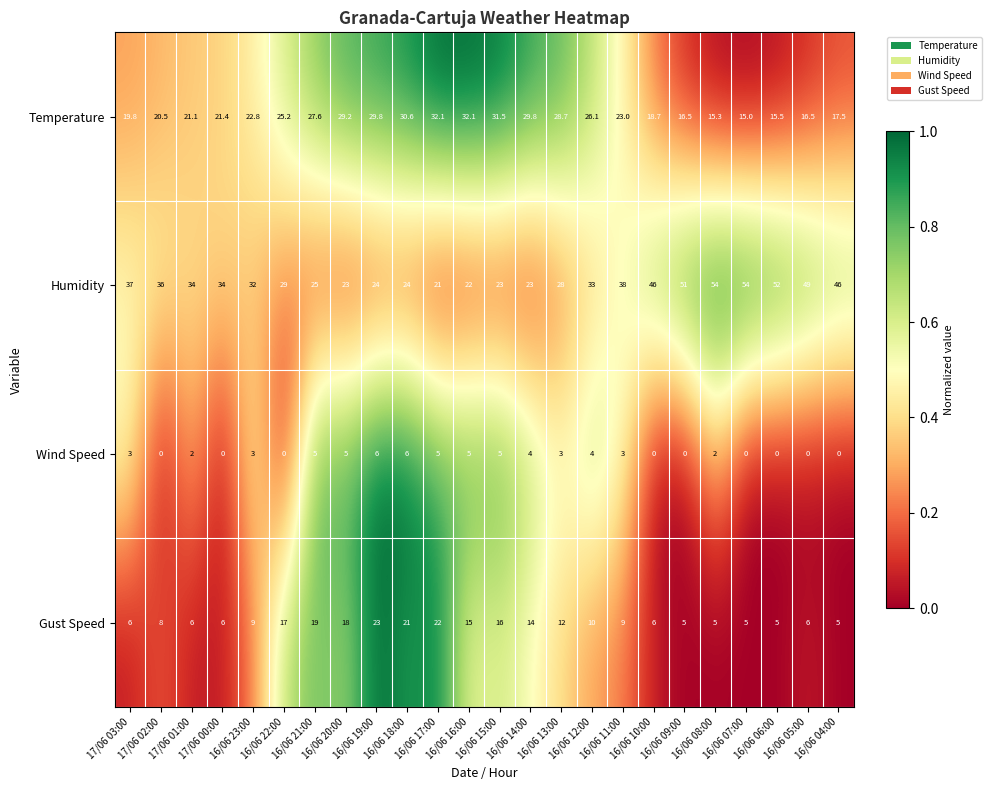

What is the difference between the maximum and minimum values in the Temperature series?

17.1